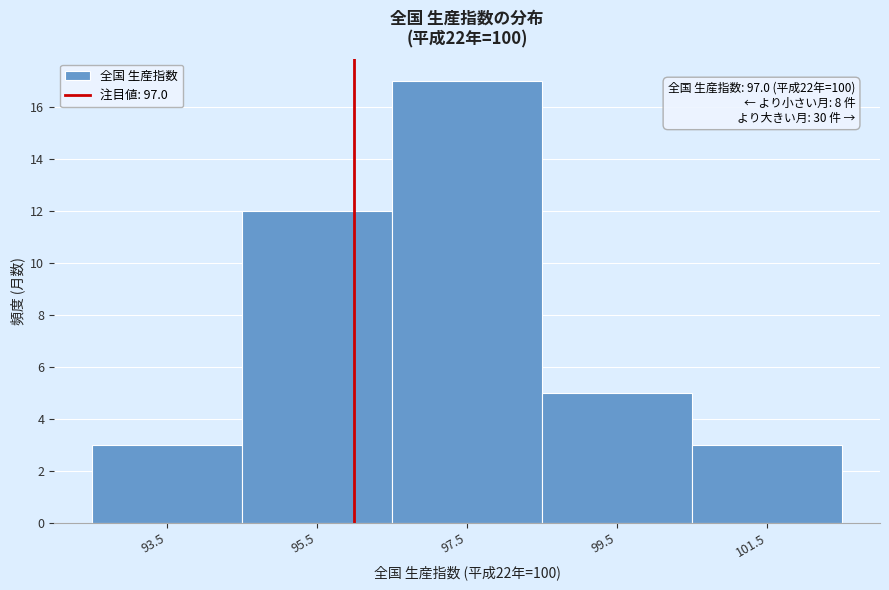

Reading right to left, transcribe all the data shown in this chart.

3	5	17	12	3